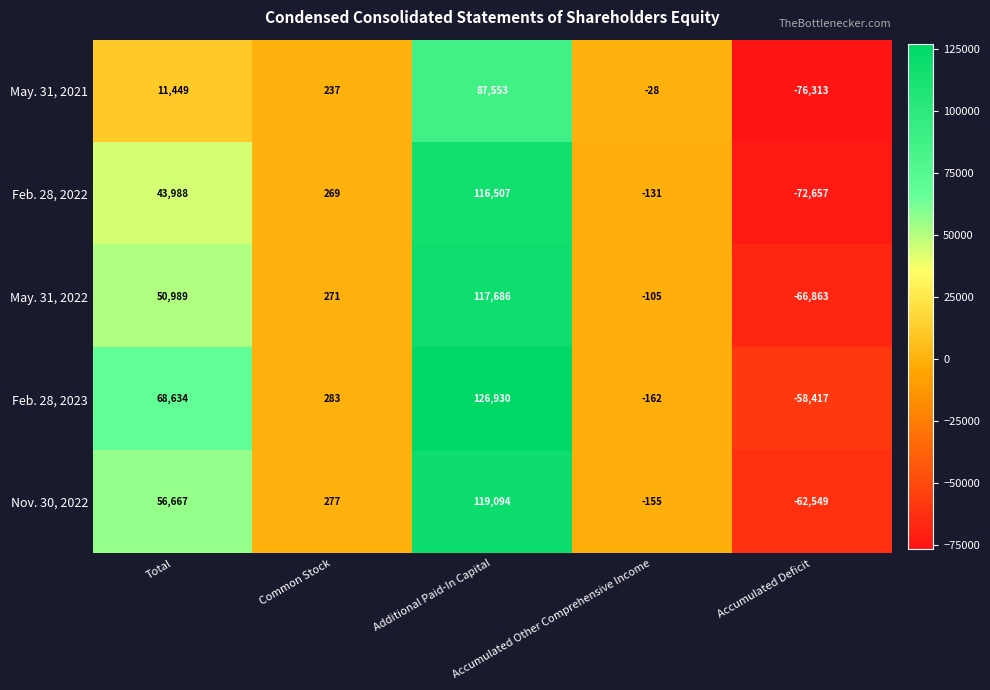

Which series has the largest total across all categories?

Feb. 28, 2023